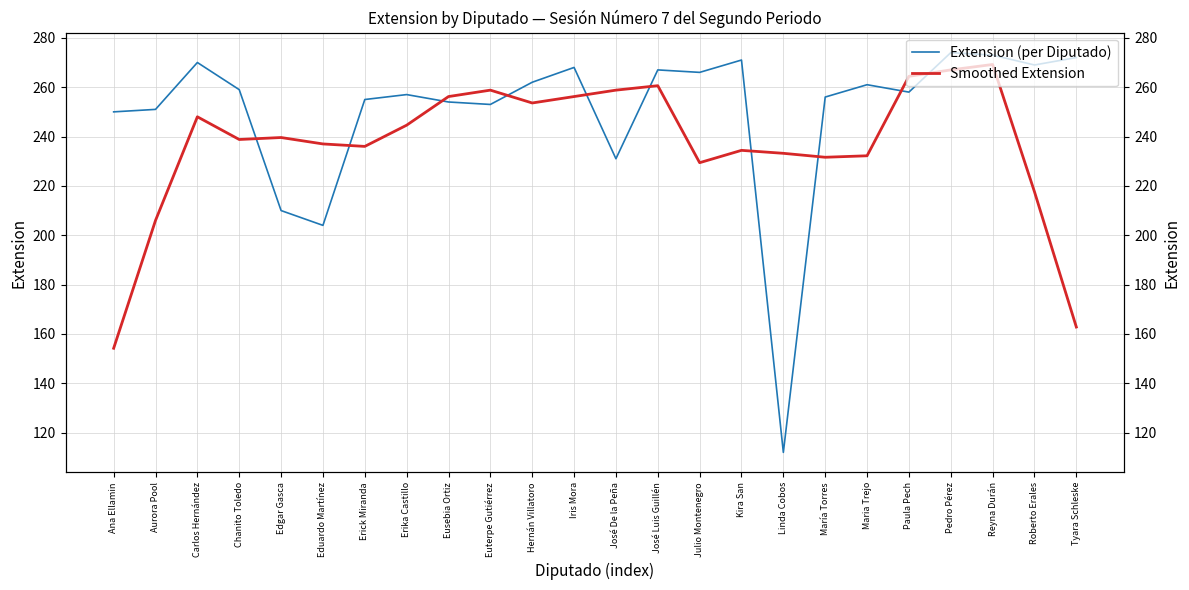

What are all the series names shown in the legend?

Extension (per Diputado), Smoothed Extension